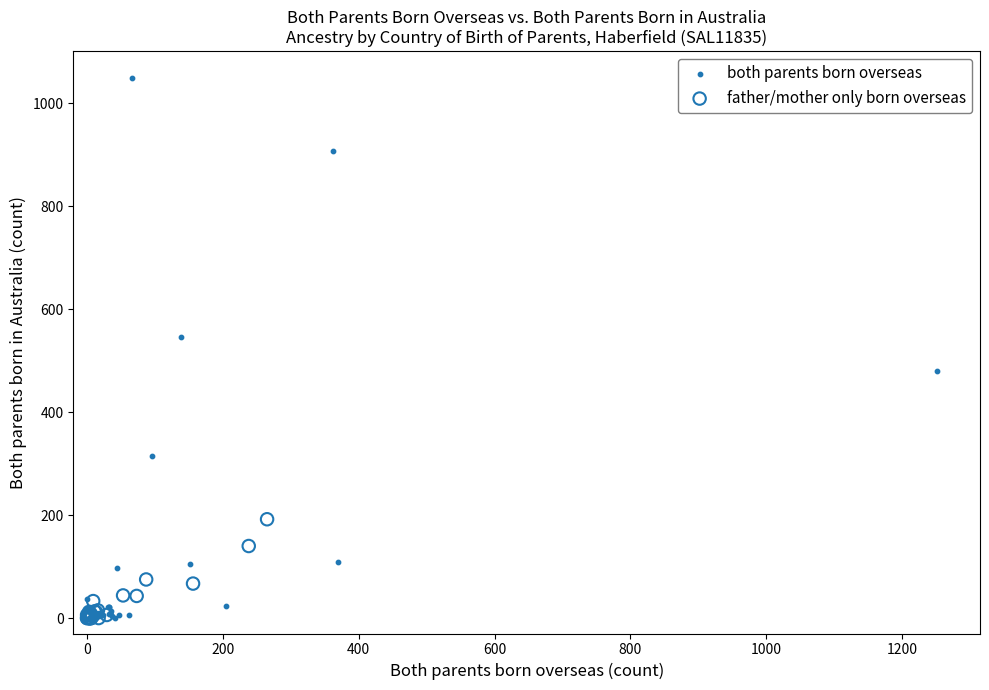

Which series has the largest Y range (max minus min)?

both parents born overseas